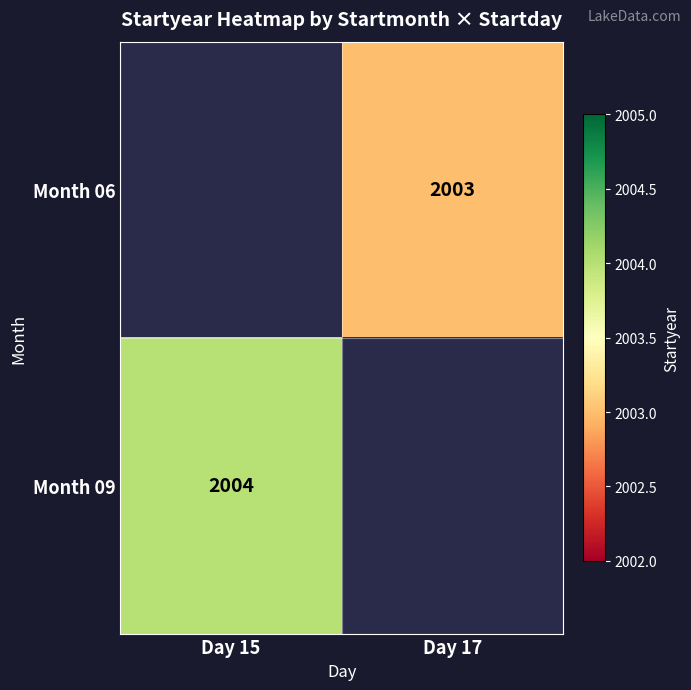

How many series are shown in this chart?

2